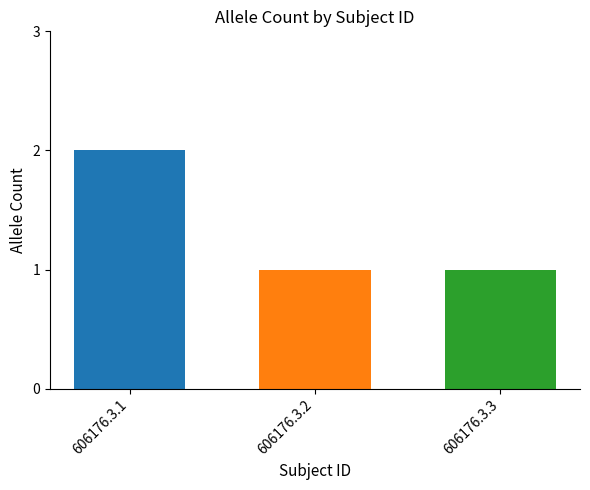

What is the difference between the maximum and minimum values?

1